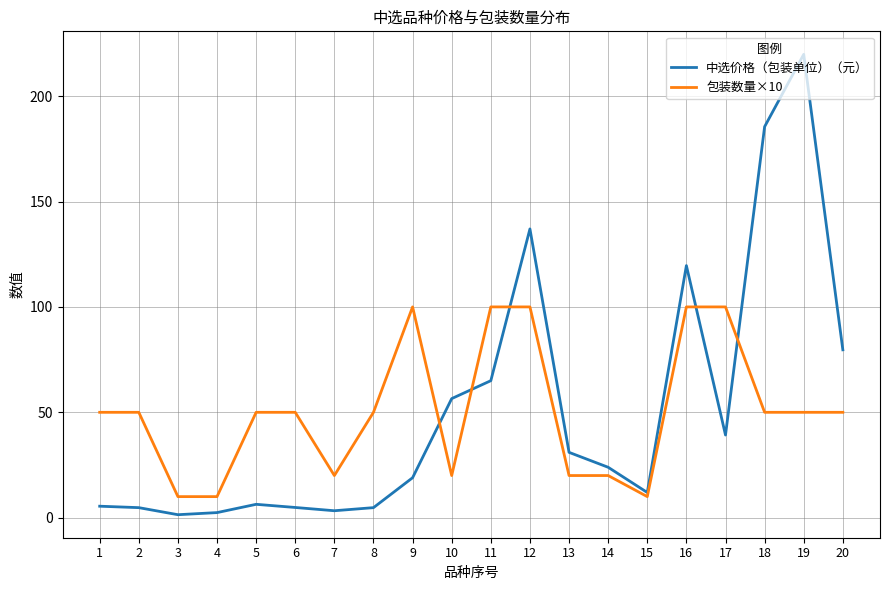

Which series ends up on top after the final intersection of 包装数量×10 and 中选价格（包装单位）（元）?

中选价格（包装单位）（元）